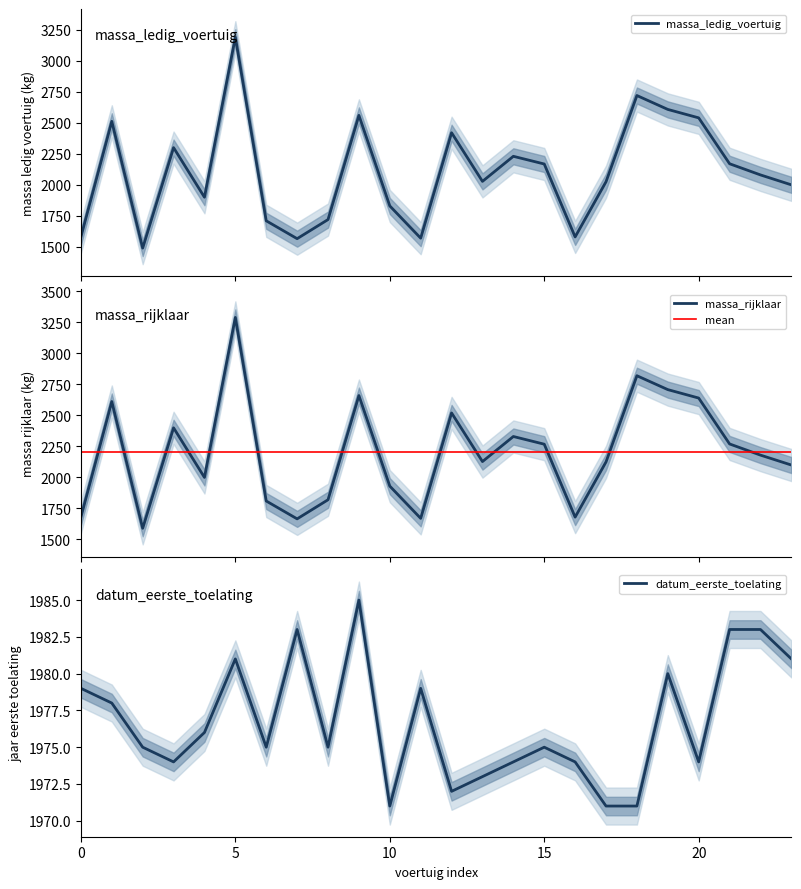

What is the lowest value of the massa_ledig_voertuig series?

1490